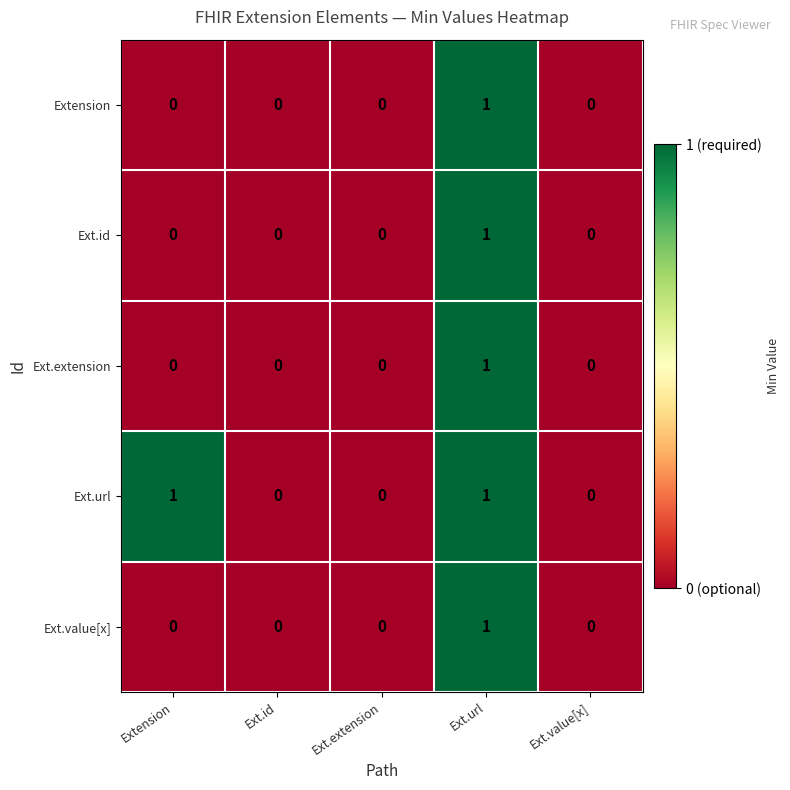

Count the Extension values in the range 0 to 1.

5